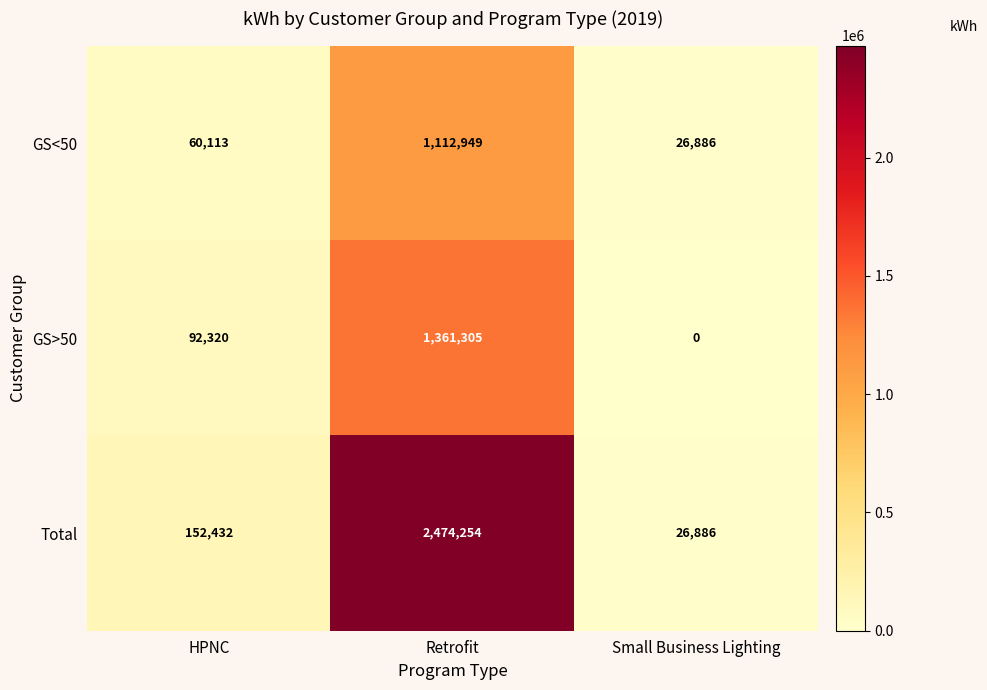

Which series has the widest spread of values?

Total